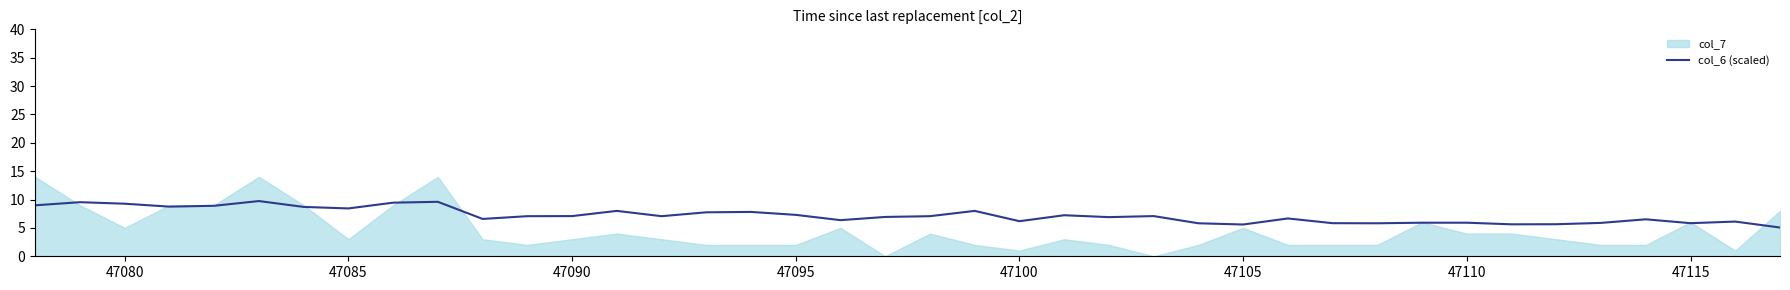

How many data points are above 7?

21